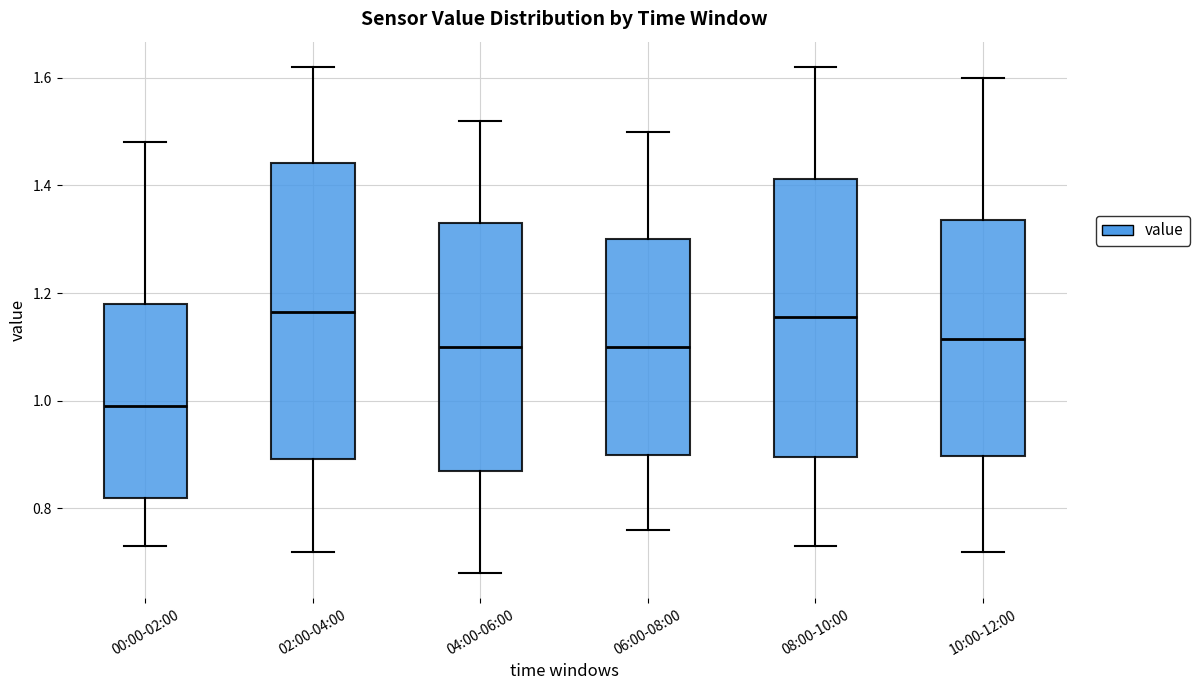

Where does the upper whisker of the box for 10:00-12:00 end on the y-axis? The values are not printed on the chart, so give them approximately, as read against the axis.

1.60